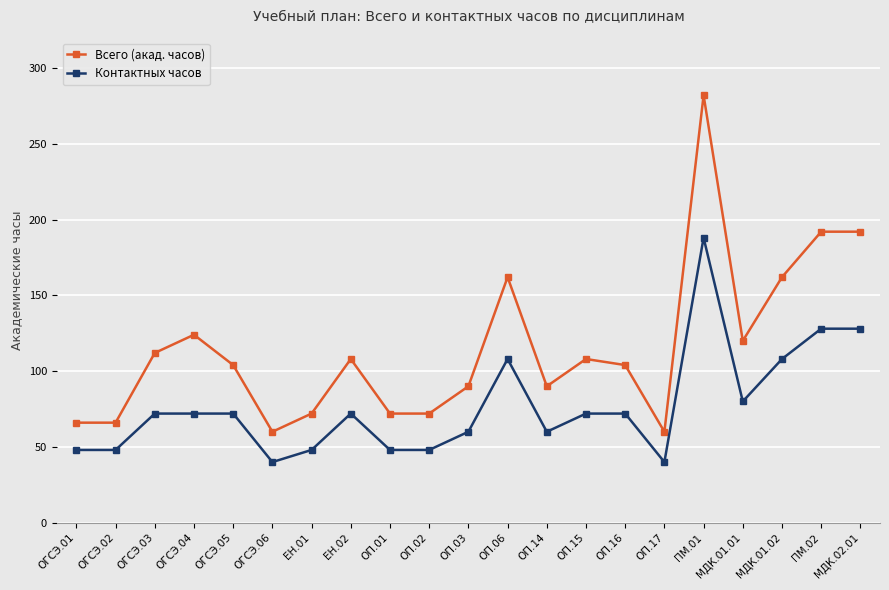

Does the chart display data point markers on the line(s)?

Yes